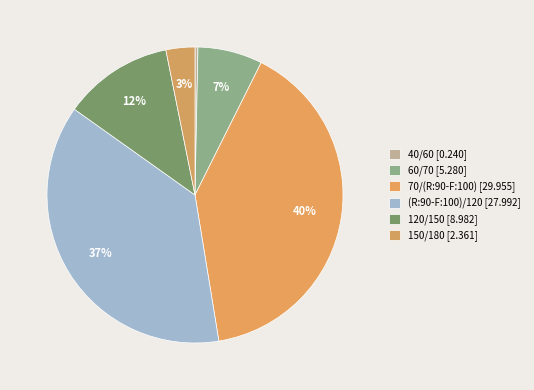

Which has a higher value, (R:90-F:100)/120 or 60/70?

(R:90-F:100)/120